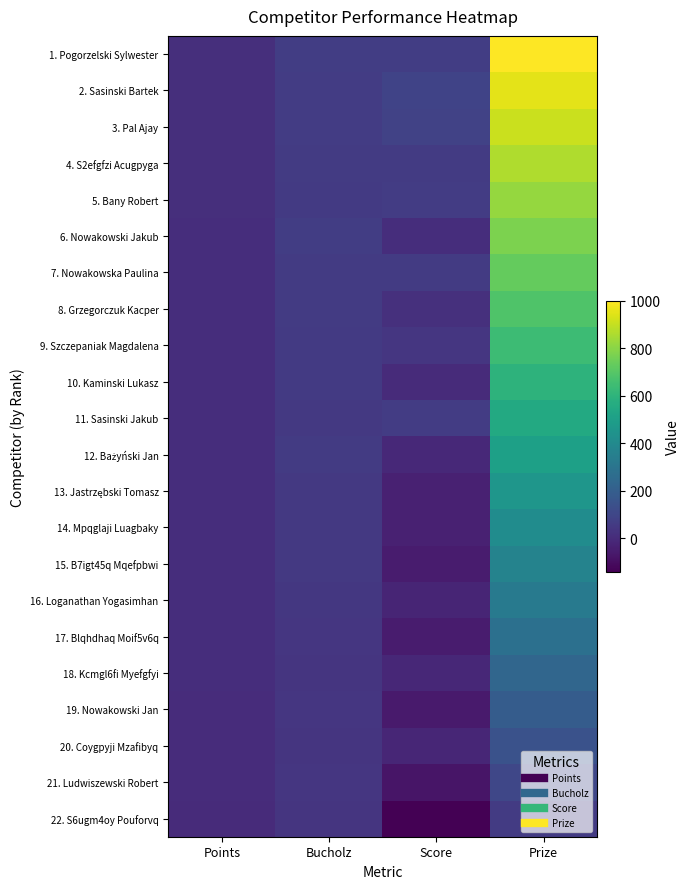

How many series are shown in this chart?

22